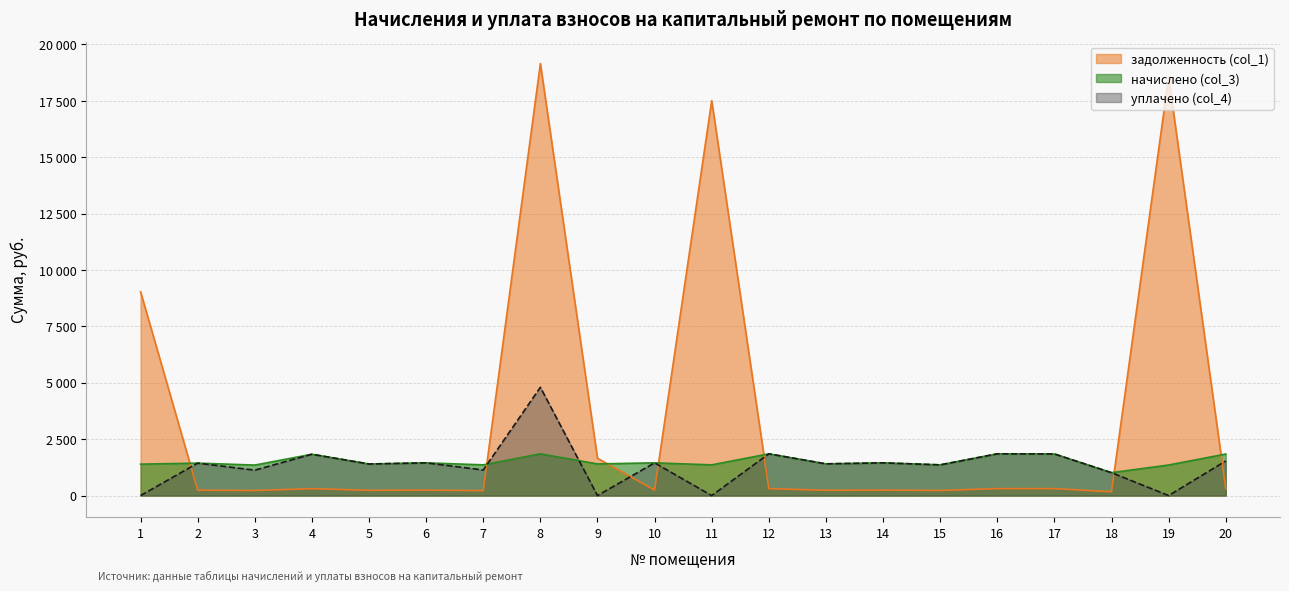

Does the chart have visible grid lines?

Yes